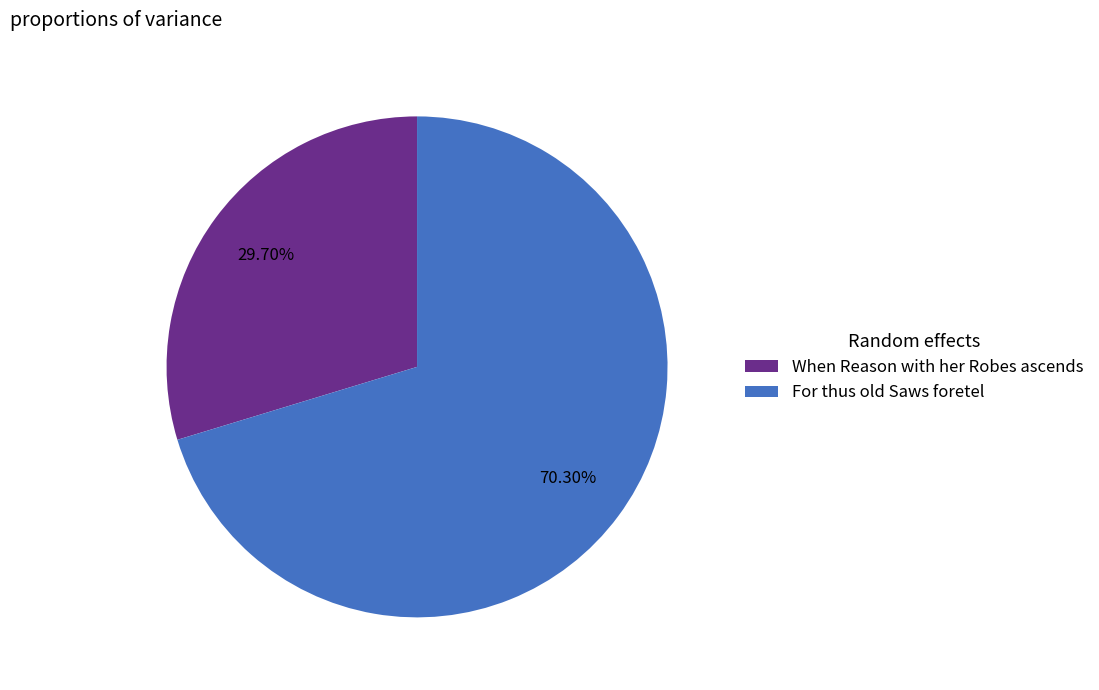

What is the smallest slice in the pie chart?

When Reason with her Robes ascends